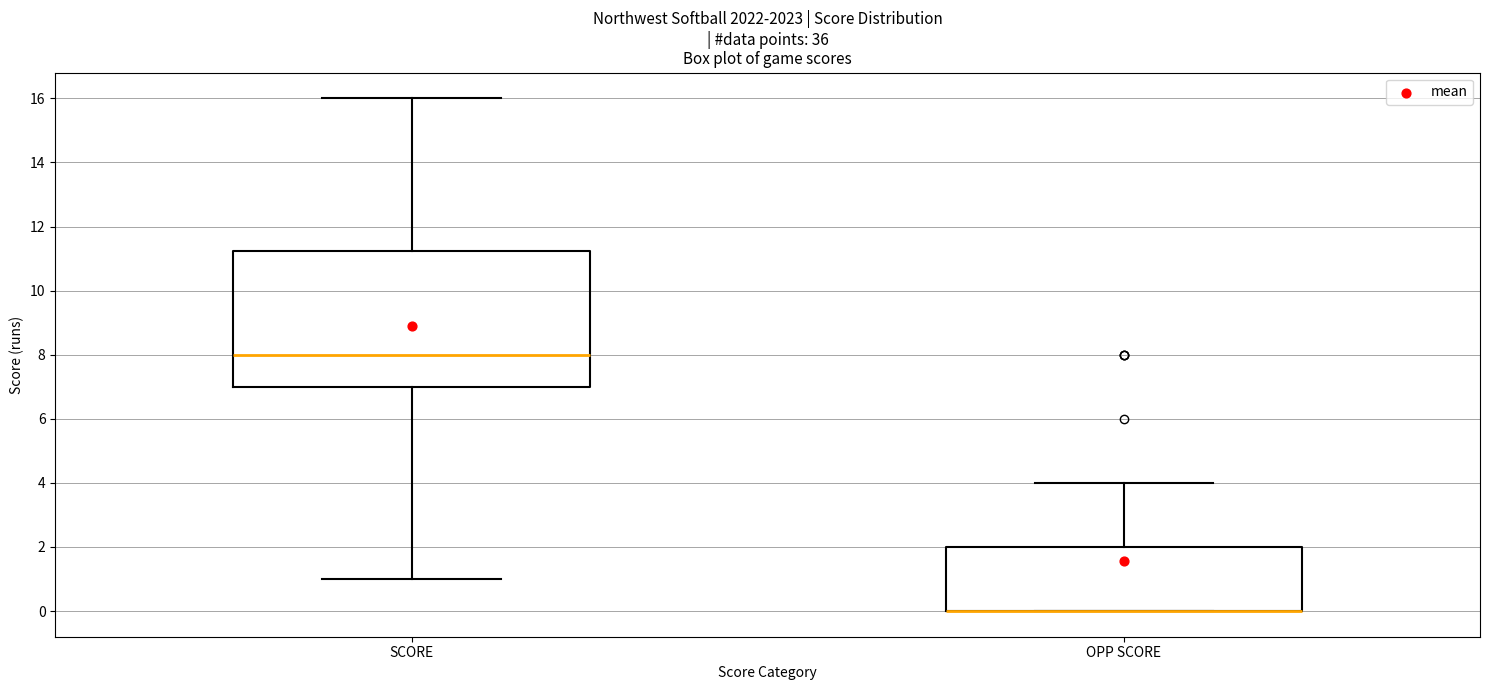

Reading left to right, read every box against the y-axis: the position of its median line, the range the box covers, and the ends of its whiskers. The values are not printed on the chart, so give them approximately, as read against the axis.

SCORE: median 8.0, box 7.0 to 11.2, whiskers 1.0 to 16.0
OPP SCORE: median 0.0 (drawn on the box's lower edge), box 0.0 to 2.0, whiskers 0.0 to 4.0